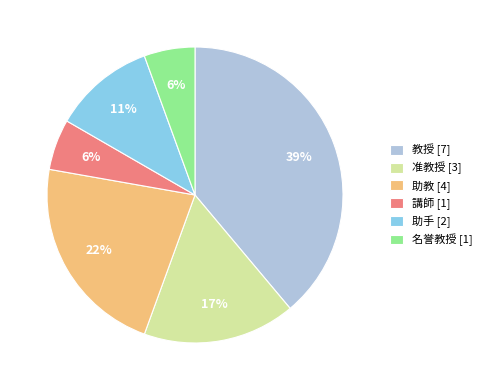

To the nearest percent, what portion does 助教 represent?

22%